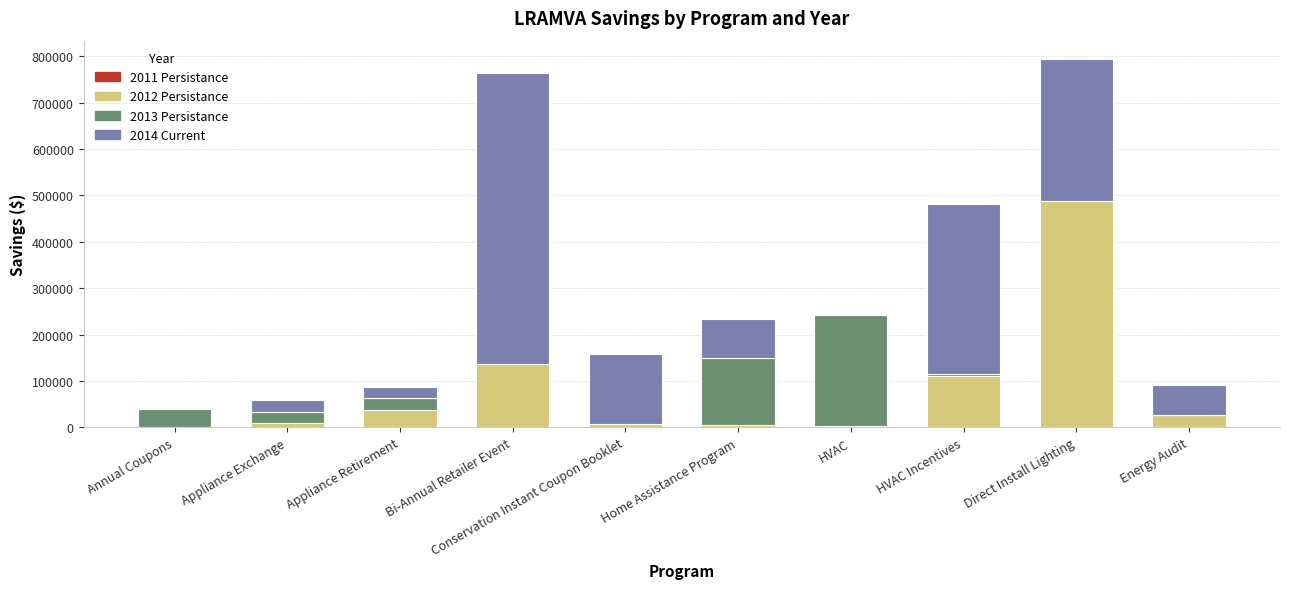

At which label does 2013 Persistance first exceed 22535?

Annual Coupons